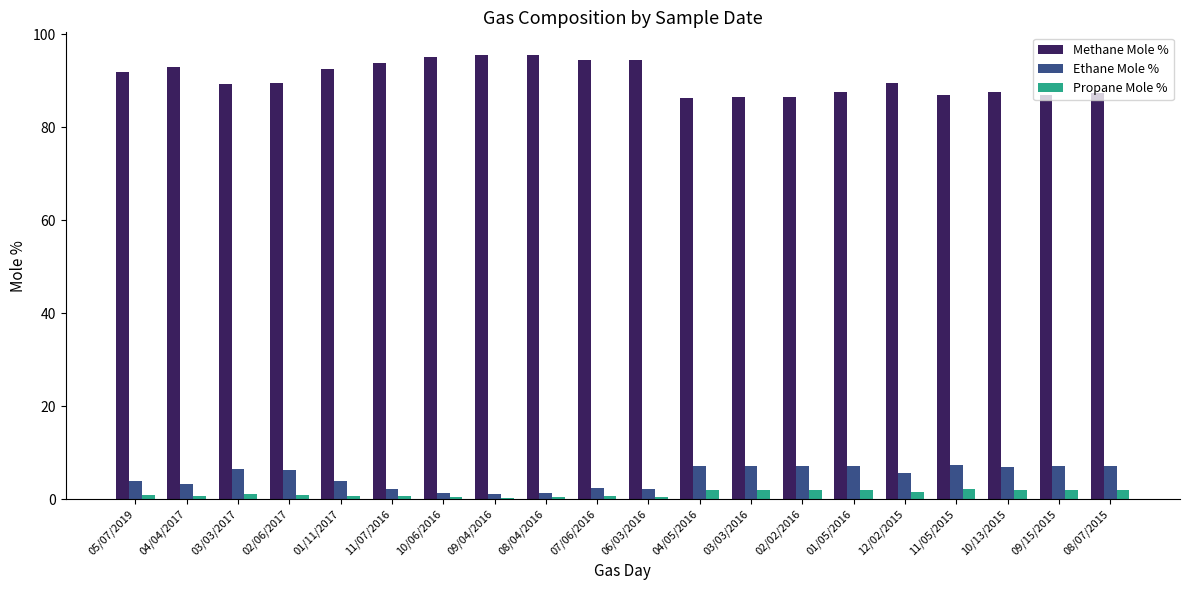

The Propane Mole % series shows 0.4 at 10/06/2016. True or false?

True